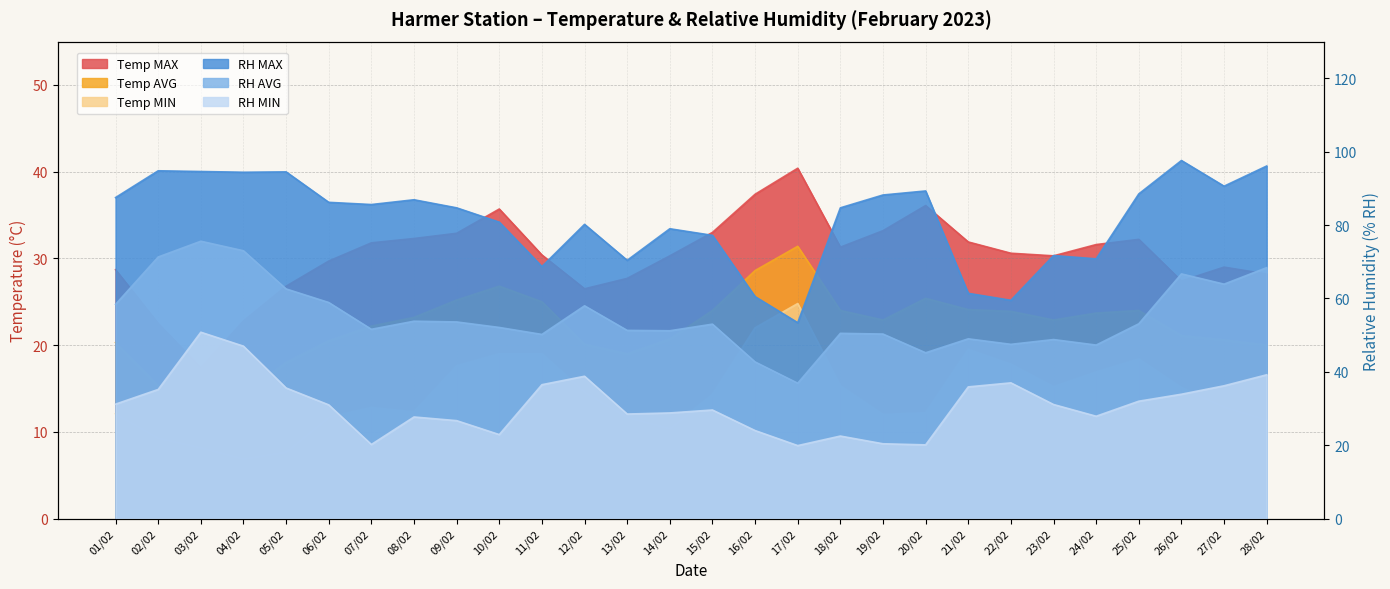

True or false: Temp MIN and Temp AVG intersect in this chart.

False